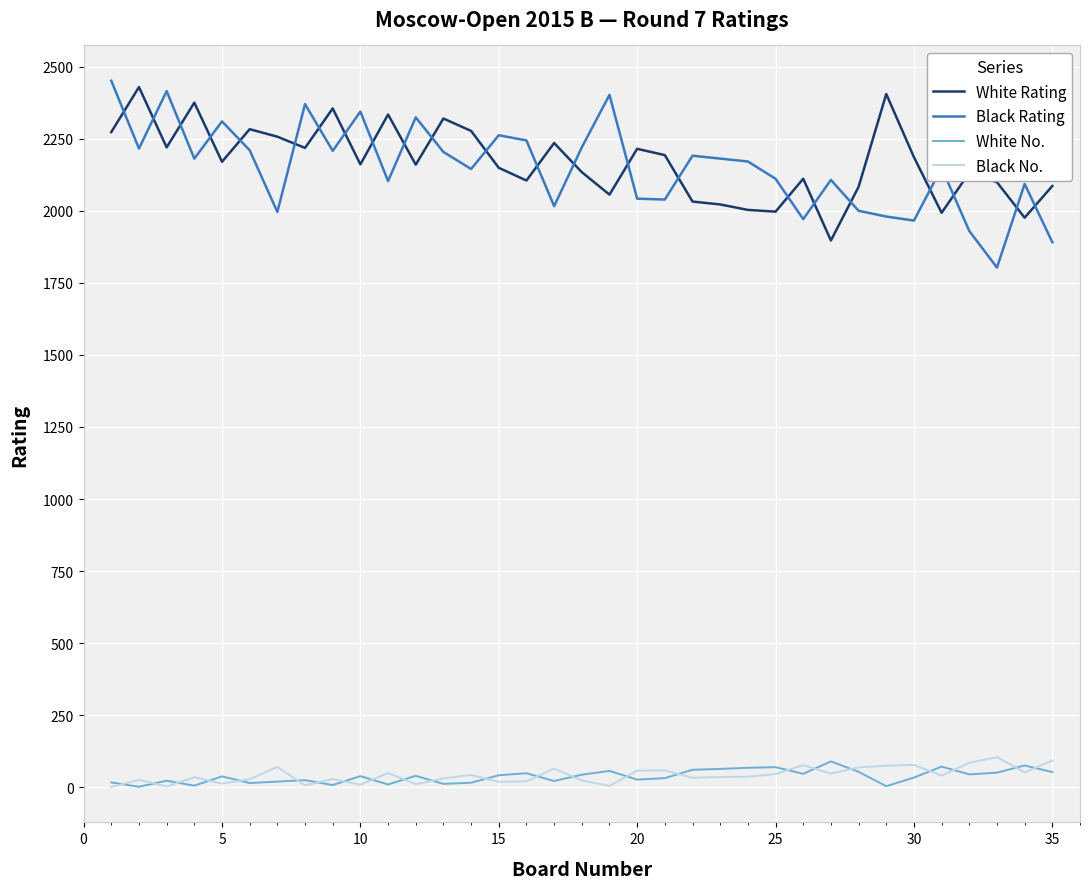

Which series has the widest spread of values?

Black Rating